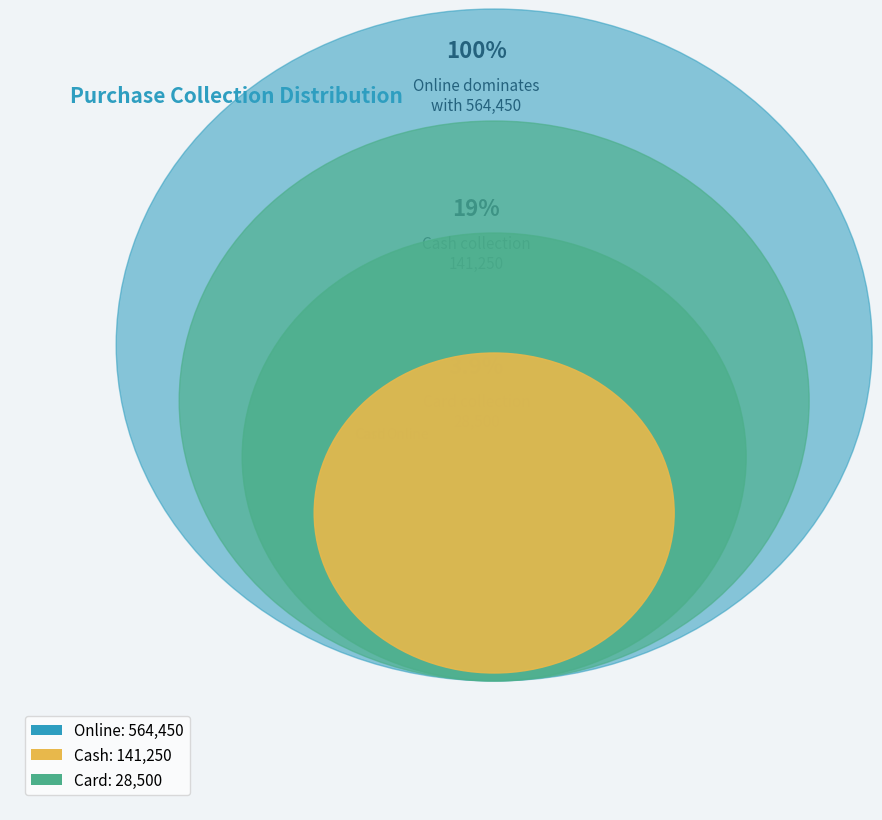

Which has a higher value, Cash or Card?

Cash